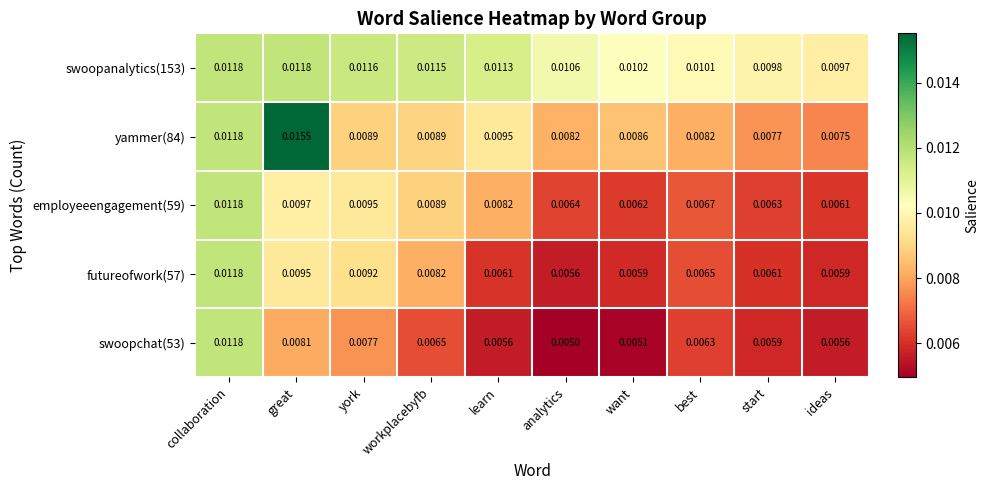

Is the value of swoopchat(53) at collaboration greater than the value of yammer(84) at want?

Yes